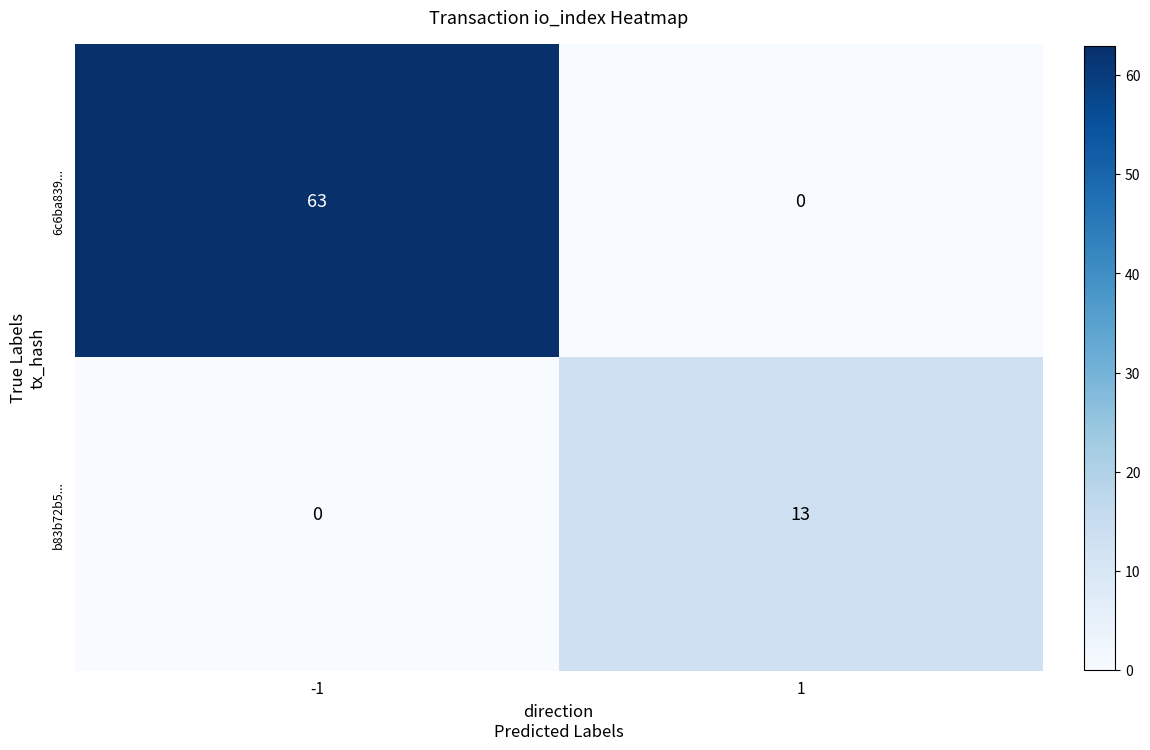

Count the number of categories in the chart.

2